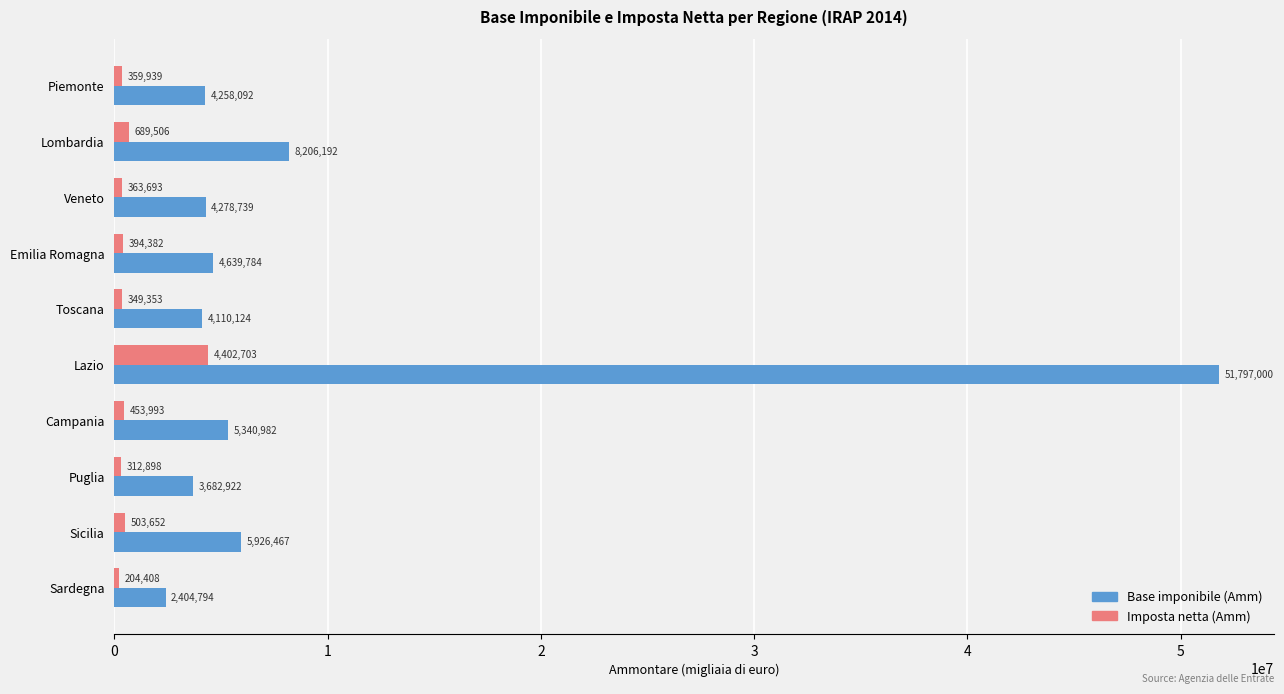

Is it true that Imposta netta (Amm) equals 4402703 at Lazio?

True